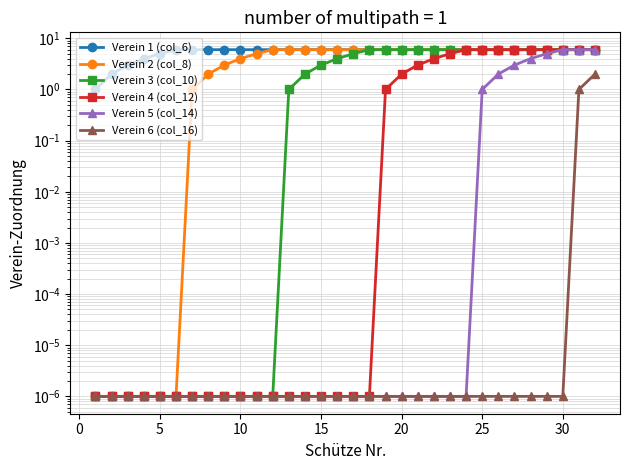

What is the average value of the Verein 3 (col_10) series?

3.3